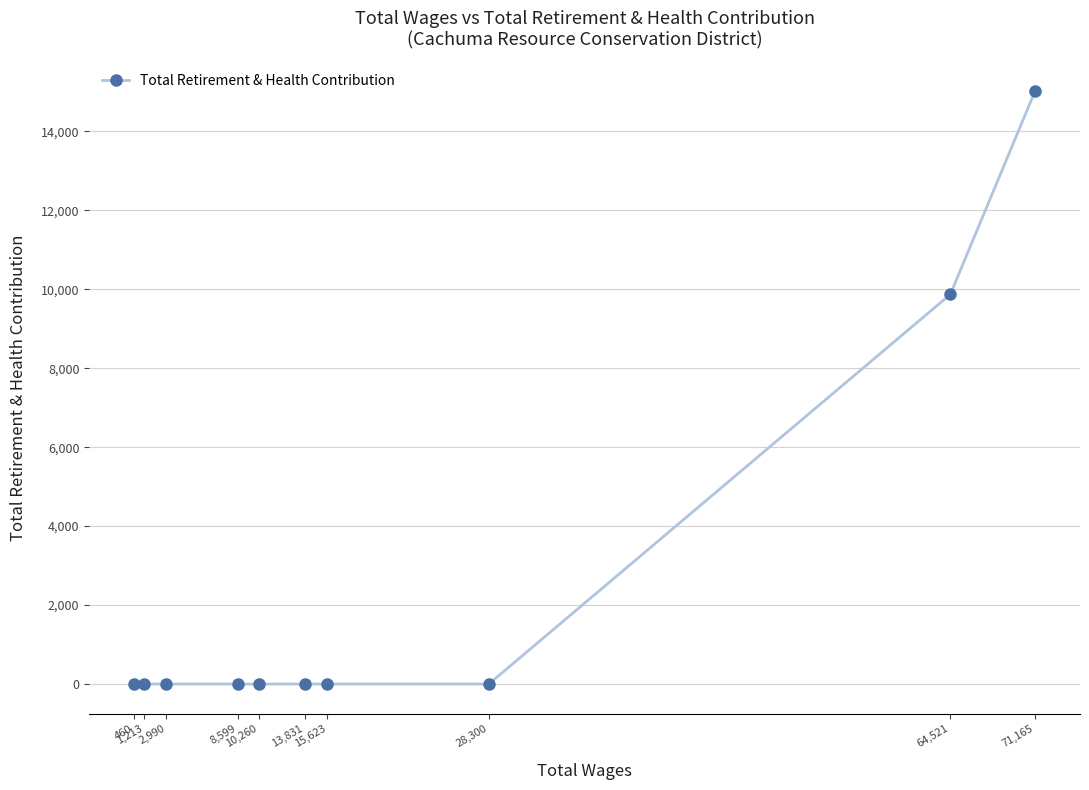

The value at 71,165 is 15014. True or false?

True